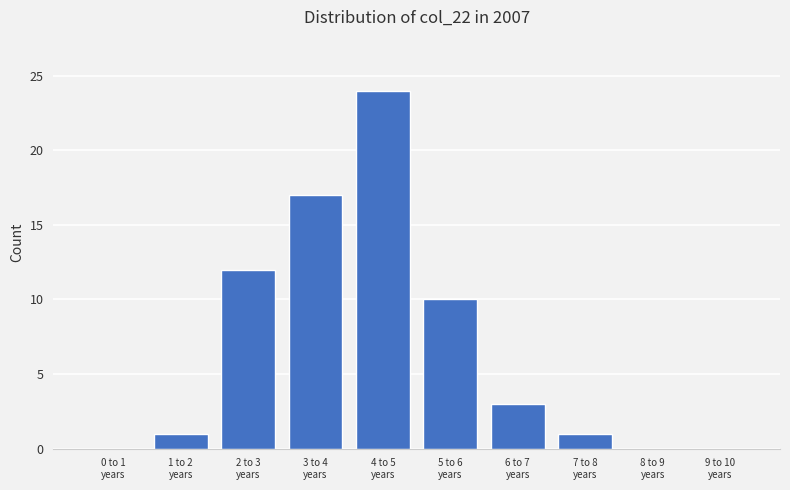

What is the greatest value displayed?

24